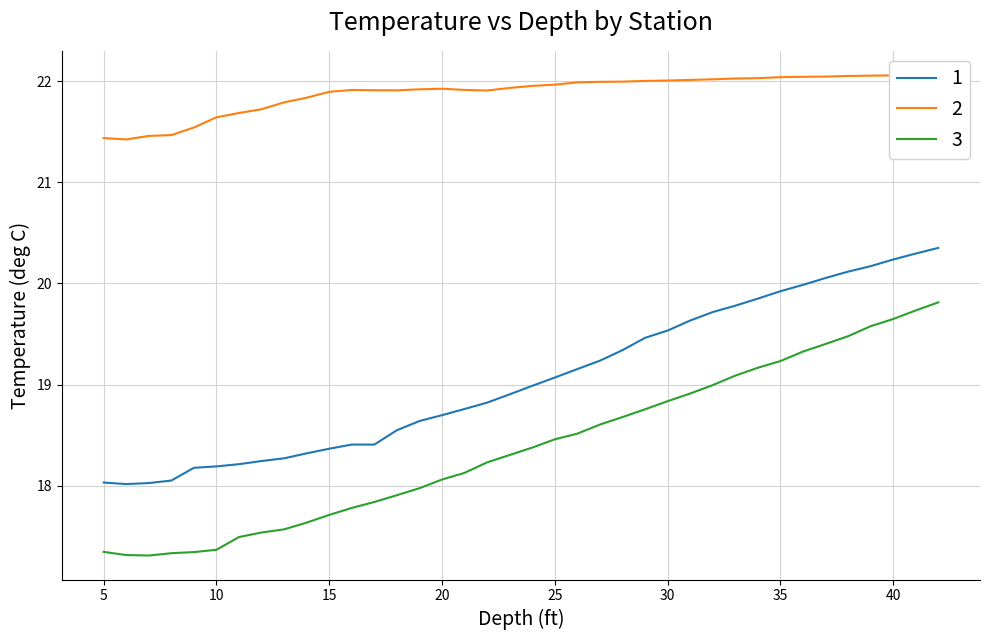

Reading left to right, transcribe all the data shown in this chart.

SDEP: 18.0	18.0	18.0	18.1	18.2	18.2	18.2	18.2	18.3	18.3	18.4	18.4	18.4	18.5	18.6	18.7	18.8	18.8	18.9	19.0	19.1	19.2	19.2	19.3	19.5	19.5	19.6	19.7	19.8	19.9	19.9	20.0	20.1	20.1	20.2	20.2	20.3	20.4
SDAQ: 21.4	21.4	21.5	21.5	21.5	21.6	21.7	21.7	21.8	21.8	21.9	21.9	21.9	21.9	21.9	21.9	21.9	21.9	21.9	22.0	22.0	22.0	22.0	22.0	22.0	22.0	22.0	22.0	22.0	22.0	22.0	22.0	22.0	22.1	22.1	22.1	22.1	22.1
SDMC: 17.3	17.3	17.3	17.3	17.3	17.4	17.5	17.5	17.6	17.6	17.7	17.8	17.8	17.9	18.0	18.1	18.1	18.2	18.3	18.4	18.5	18.5	18.6	18.7	18.8	18.8	18.9	19.0	19.1	19.2	19.2	19.3	19.4	19.5	19.6	19.6	19.7	19.8